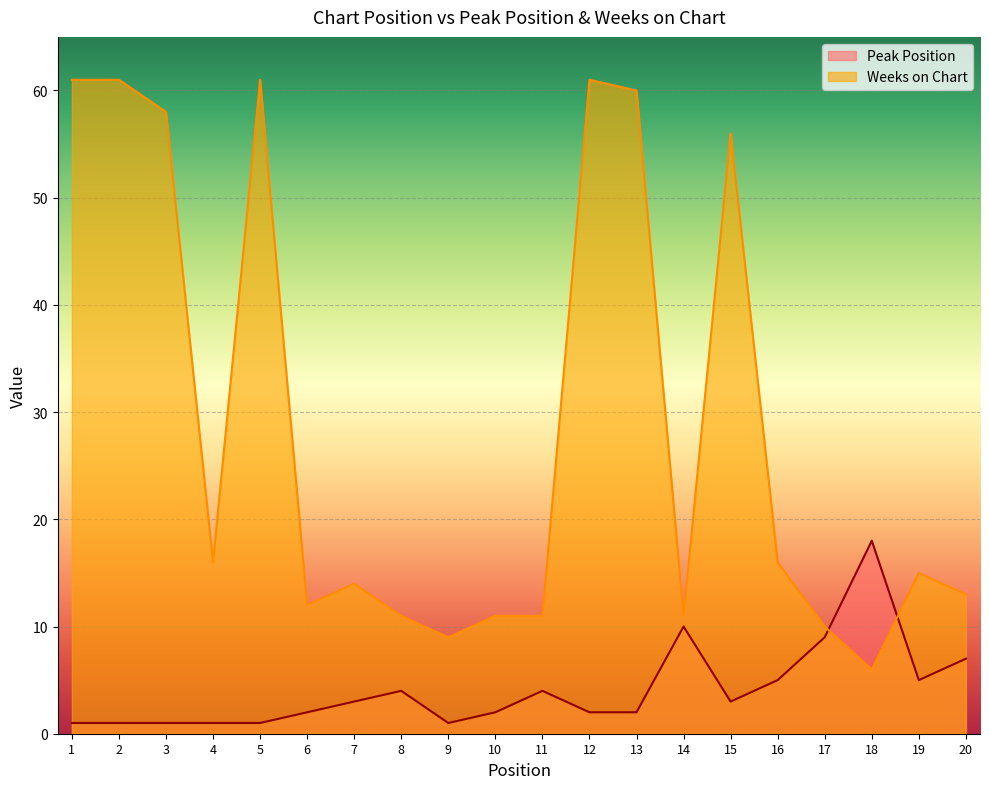

Reading right to left, extract all data points from this chart.

Peak Position: 20=7	19=5	18=18	17=9	16=5	15=3	14=10	13=2	12=2	11=4	10=2	9=1	8=4	7=3	6=2	5=1	4=1	3=1	2=1	1=1
Weeks on Chart: 20=13	19=15	18=6	17=10	16=16	15=56	14=11	13=60	12=61	11=11	10=11	9=9	8=11	7=14	6=12	5=61	4=16	3=58	2=61	1=61